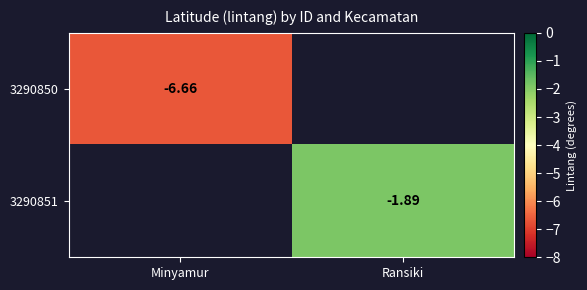

Is the value of 3290850 at Minyamur greater than the value of 3290851 at Ransiki?

No